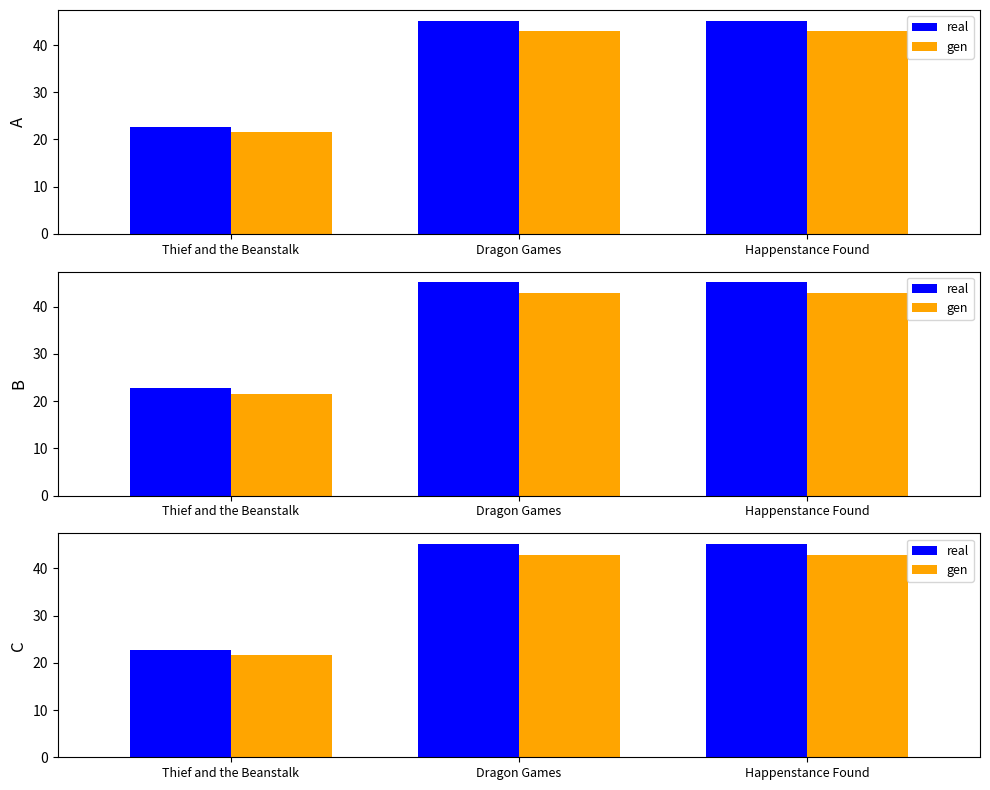

How many values in the gen series are below 42?

1